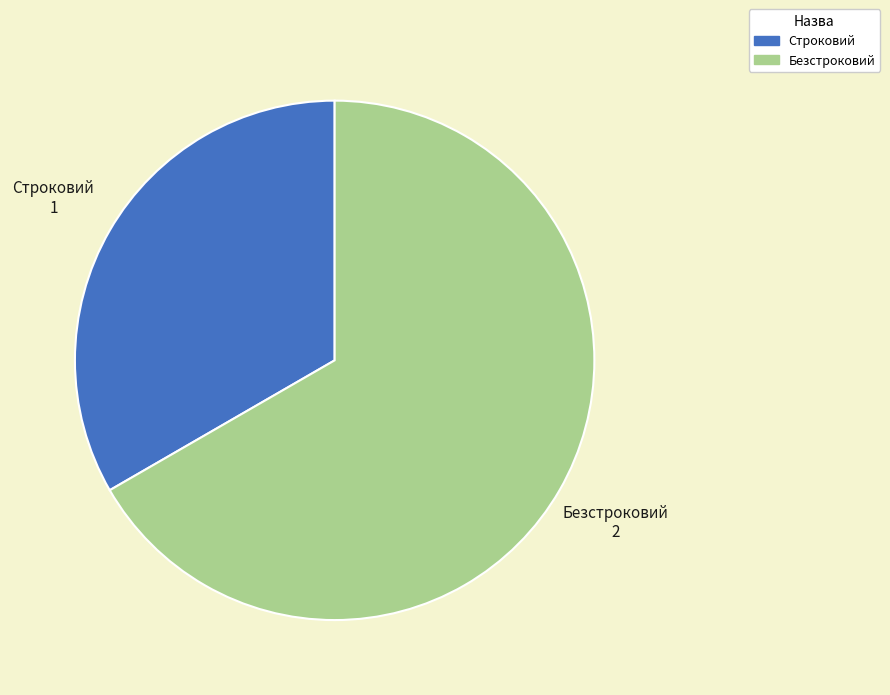

Is it true that Безстроковий is 73% of the pie?

False